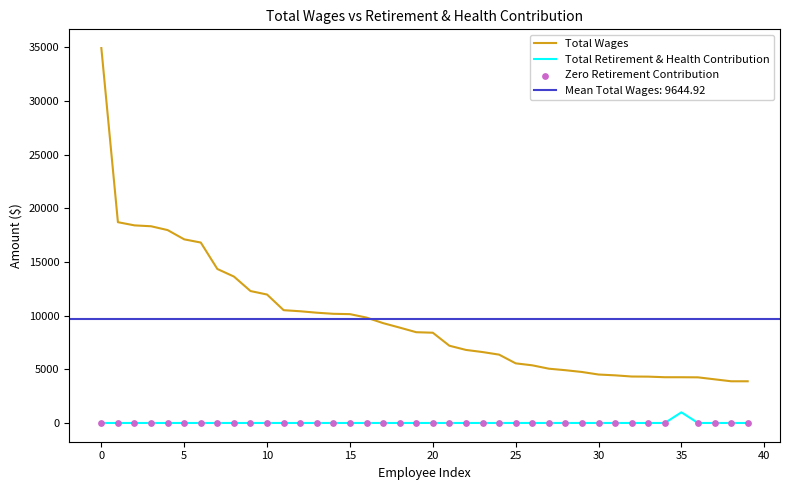

At how many categories does at least one series exceed 29464?

1